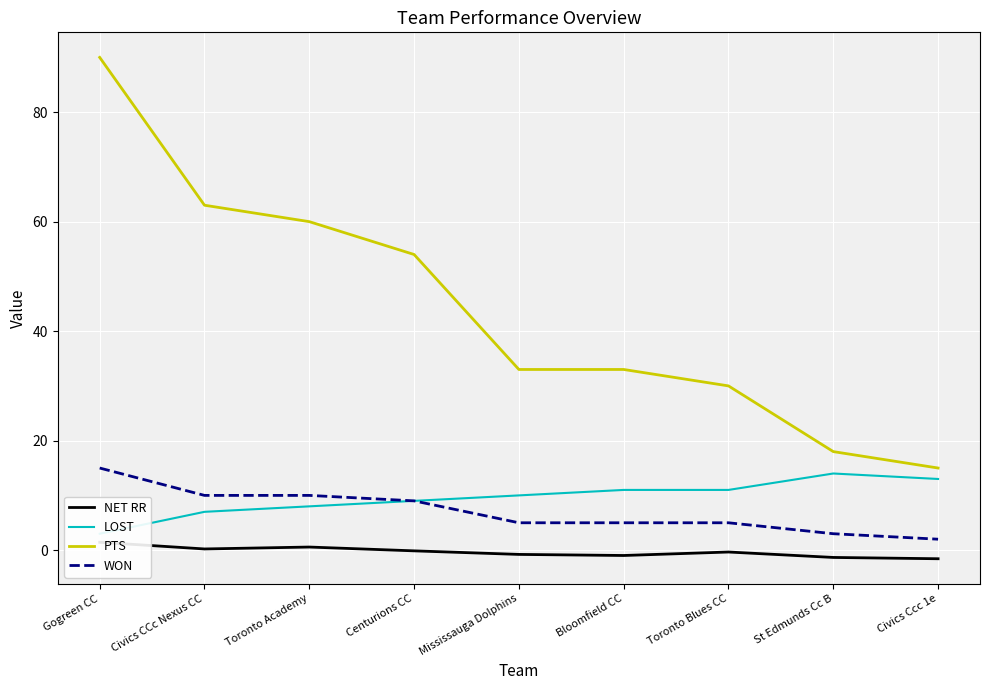

What is the highest value of the NET RR series?

1.4